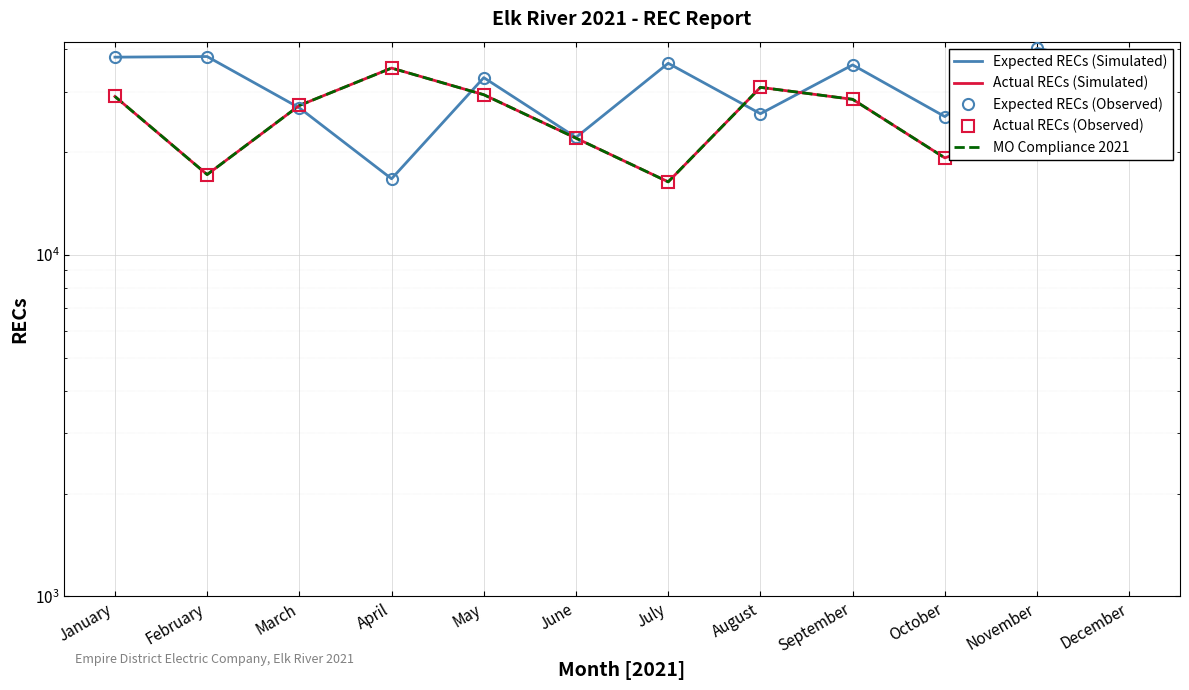

What is the total value across all series at July?

52676.7